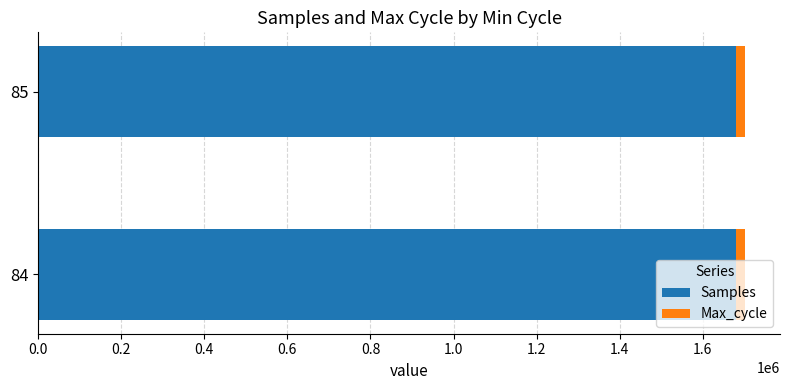

How many data points in Samples are less than 1679496?

1